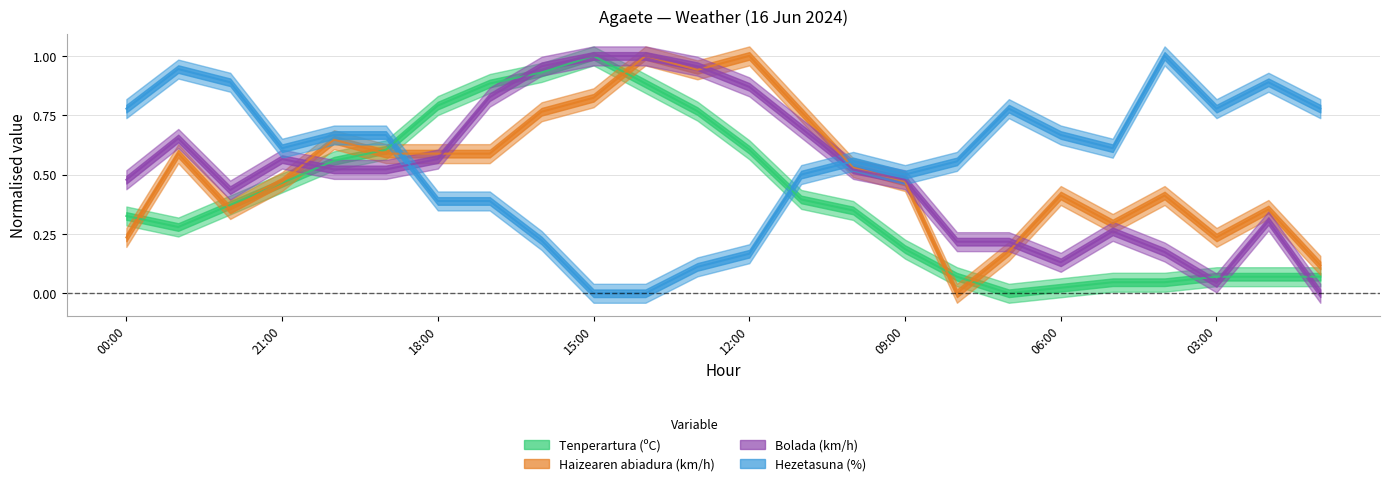

At which category does Hezetasuna (%) reach its first local peak?

23:00